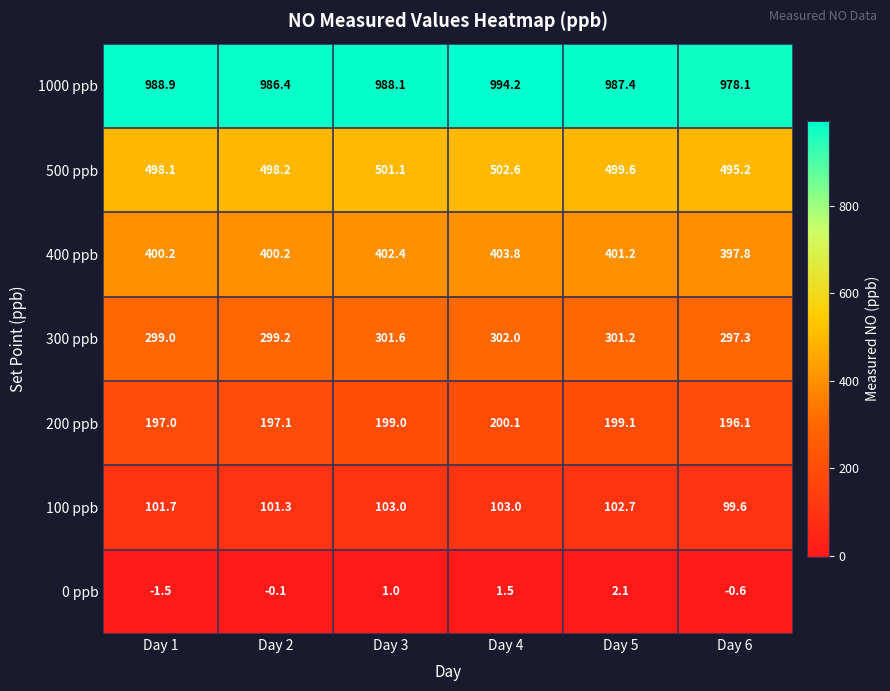

Is the value of 500 ppb at Day 4 greater than the value of 1000 ppb at Day 6?

No